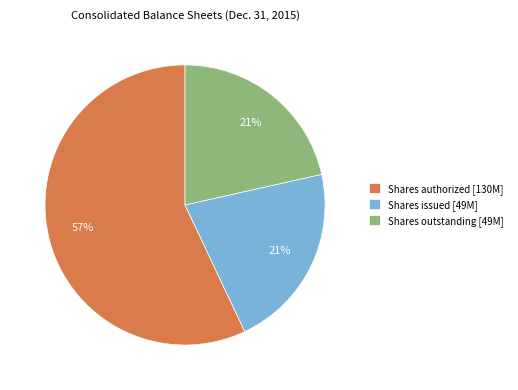

To the nearest percent, what is the average slice percentage?

33%